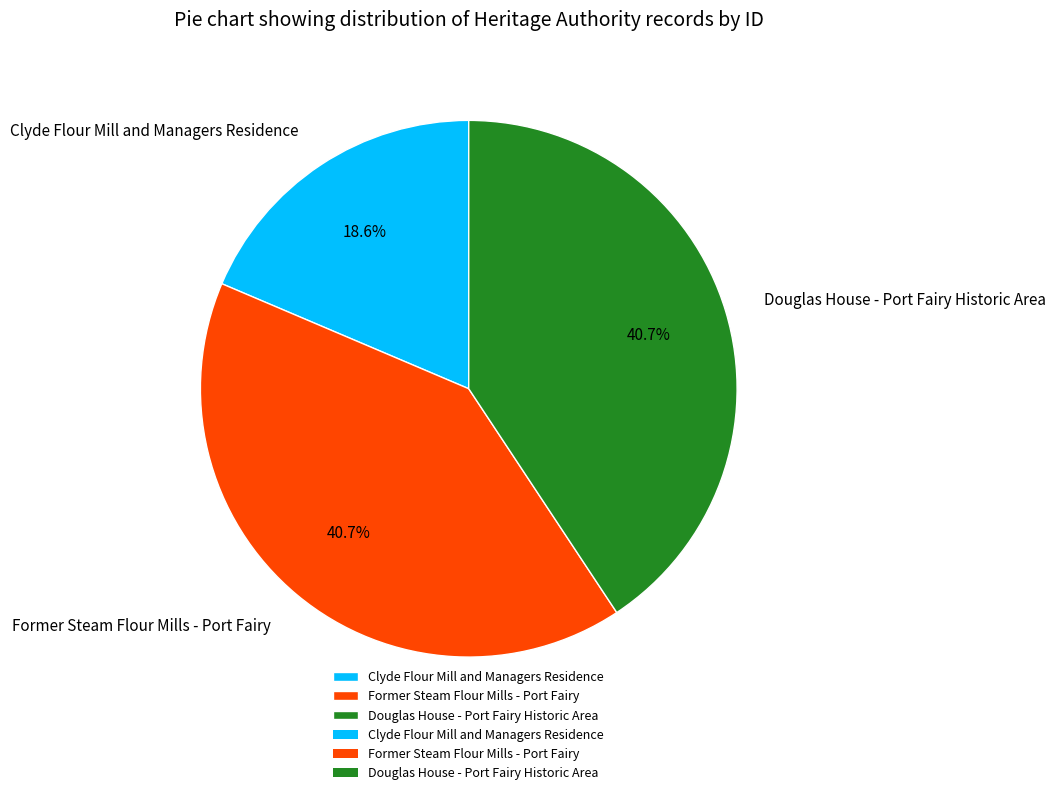

Approximately how many times larger is the value at Douglas House - Port Fairy Historic Area compared to Former Steam Flour Mills - Port Fairy?

1.0